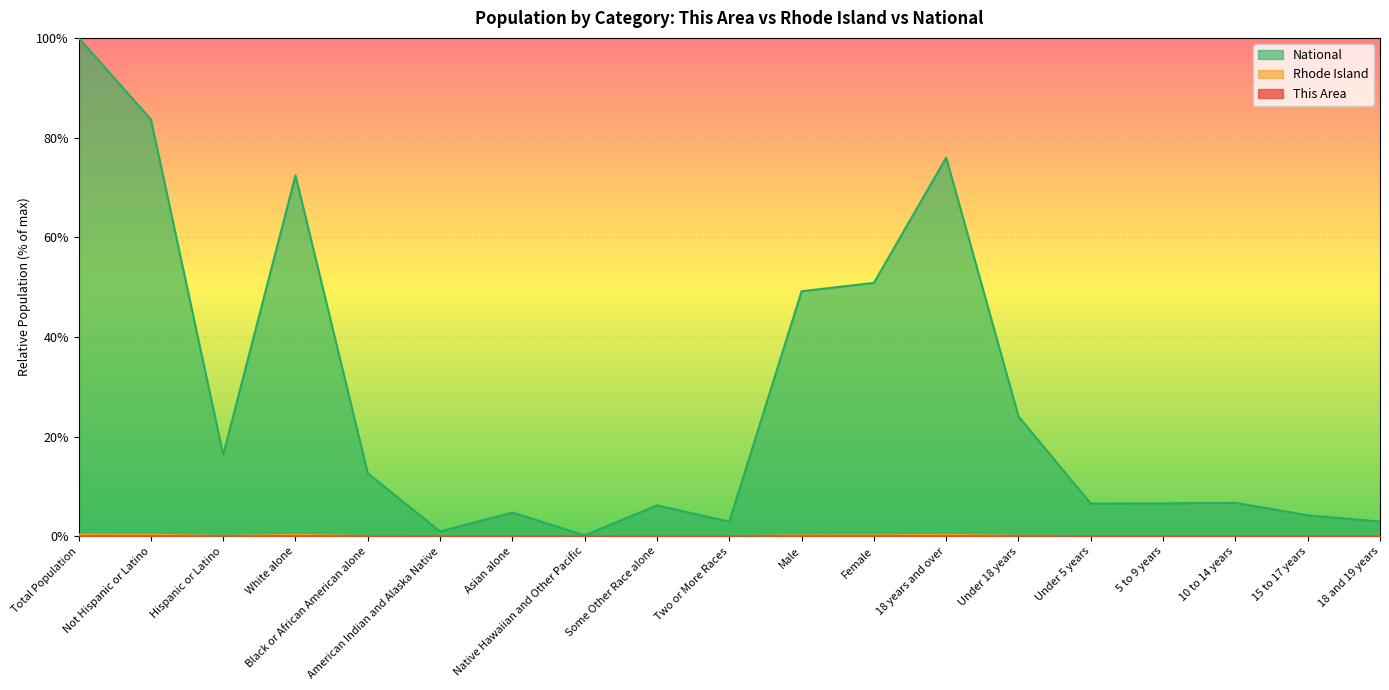

What is the difference between the maximum and minimum values in the Rhode Island series?

0.3